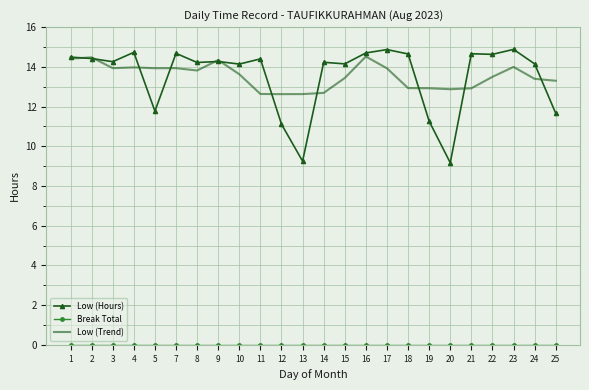

What is the spread (max minus min) of values at 21?

14.7